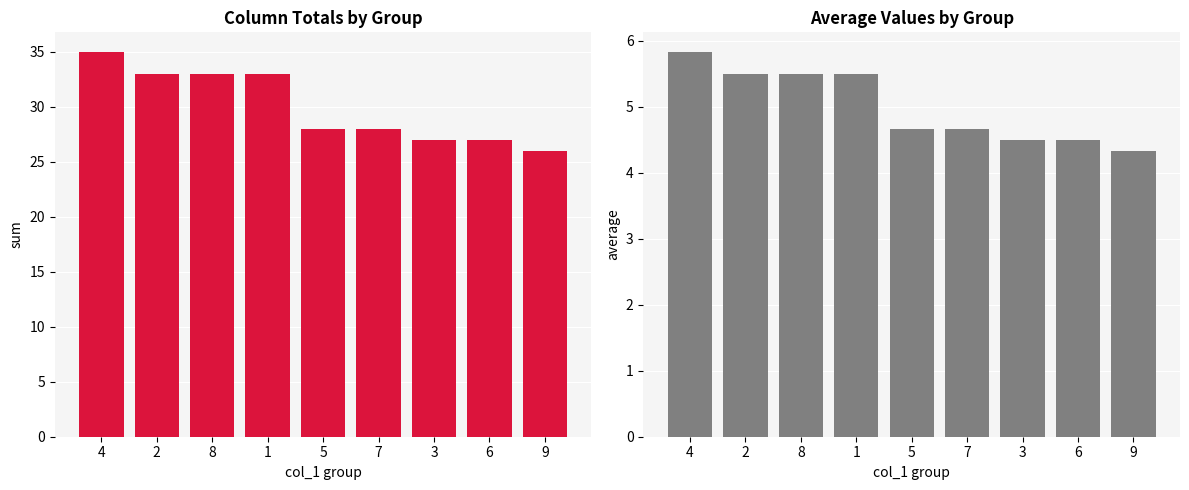

What is the highest value of the sum series?

35.0